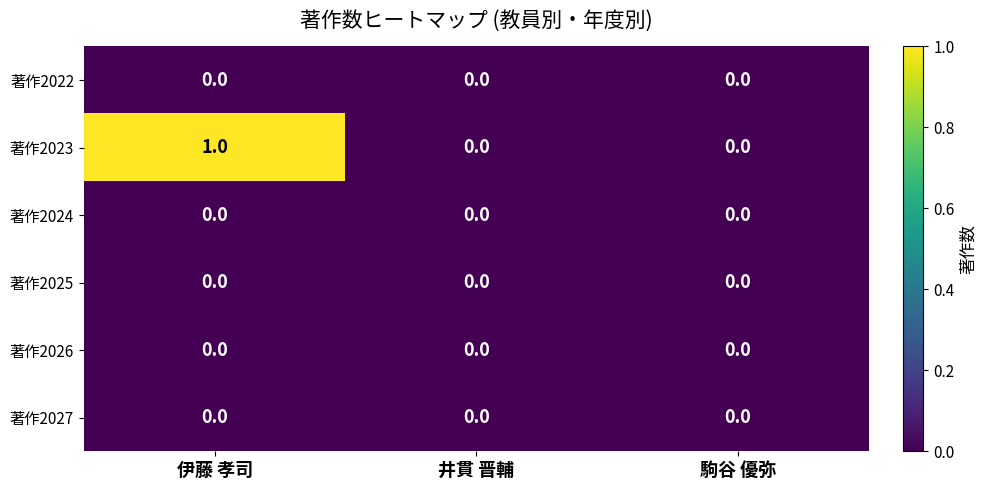

How many series are shown in this chart?

6